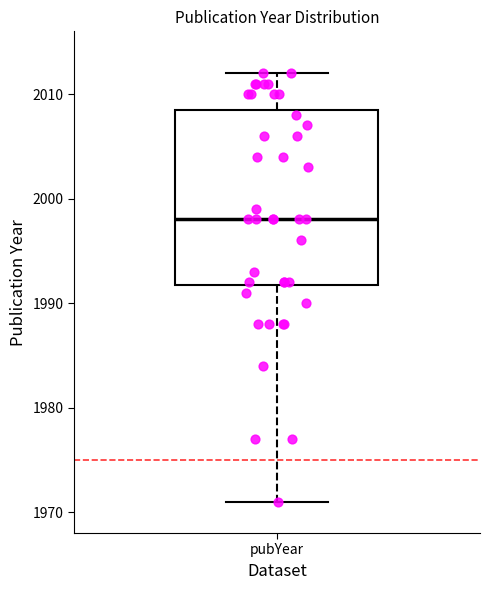

Transcribe this box plot: give where the median line is, the range the box spans, and where the two whiskers end, as read against the y-axis. The values are not printed on the chart, so give them approximately, as read against the axis.

median 1998, box 1992 to 2009, whiskers 1971 to 2012